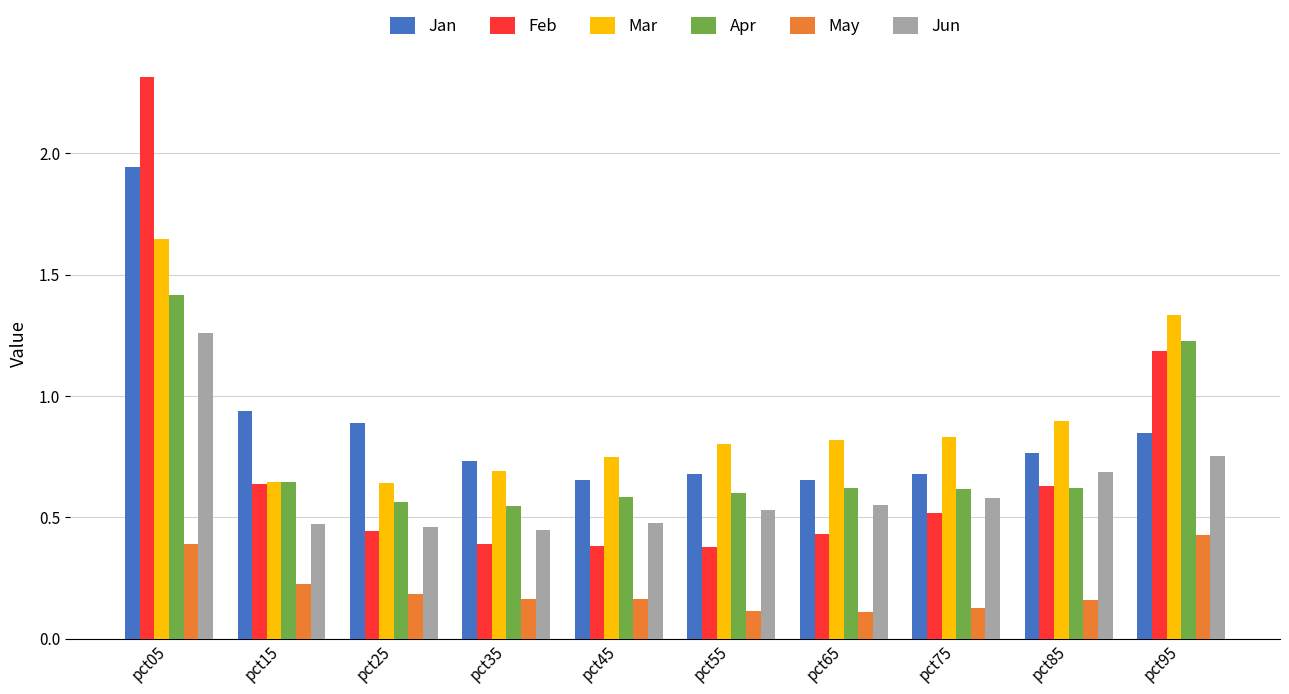

Is it true that Mar equals 0.9 at pct85?

True